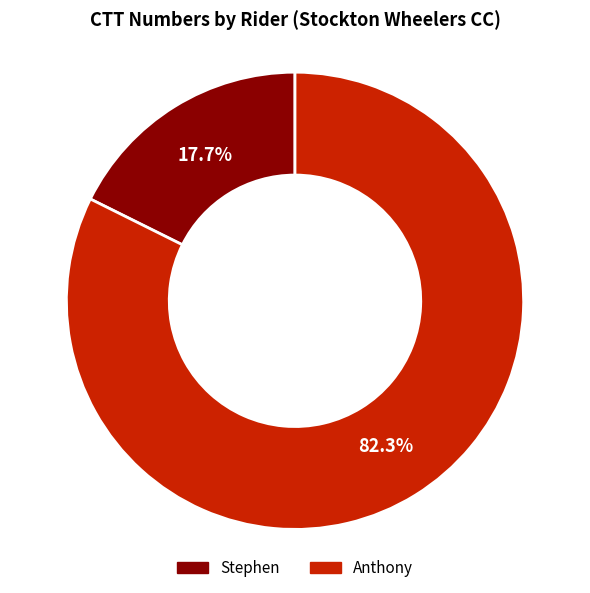

What percentage is the Stephen slice, to the nearest percent?

18%